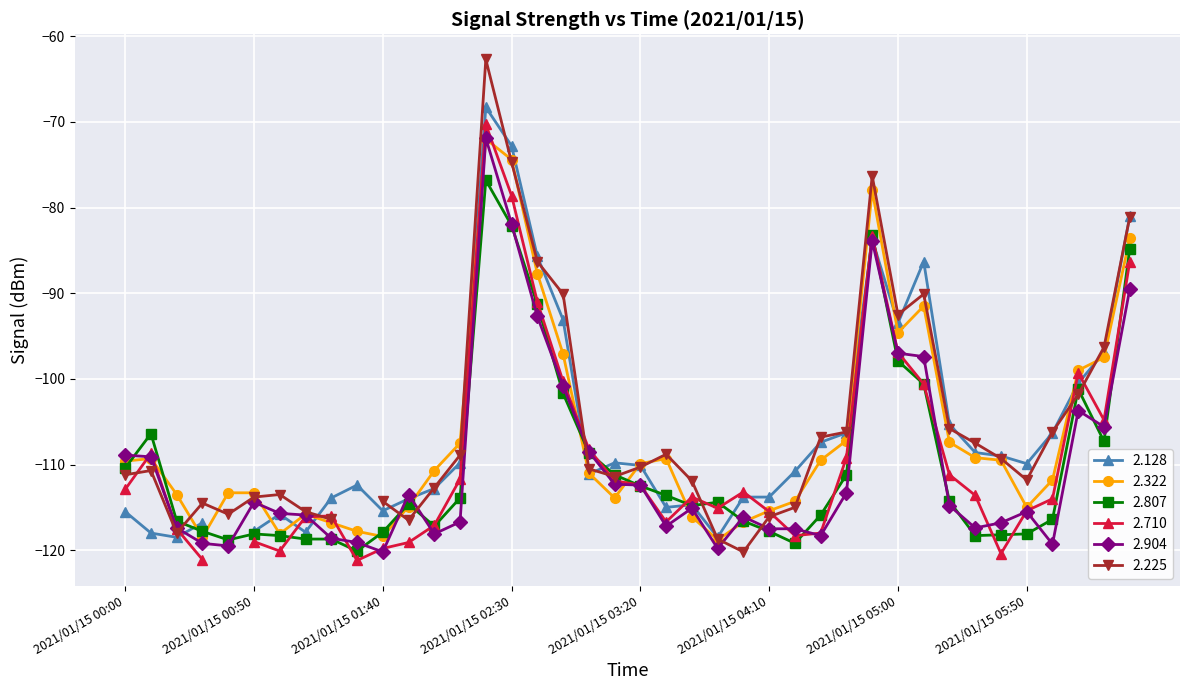

What is the minimum value for 2.904?

-120.2